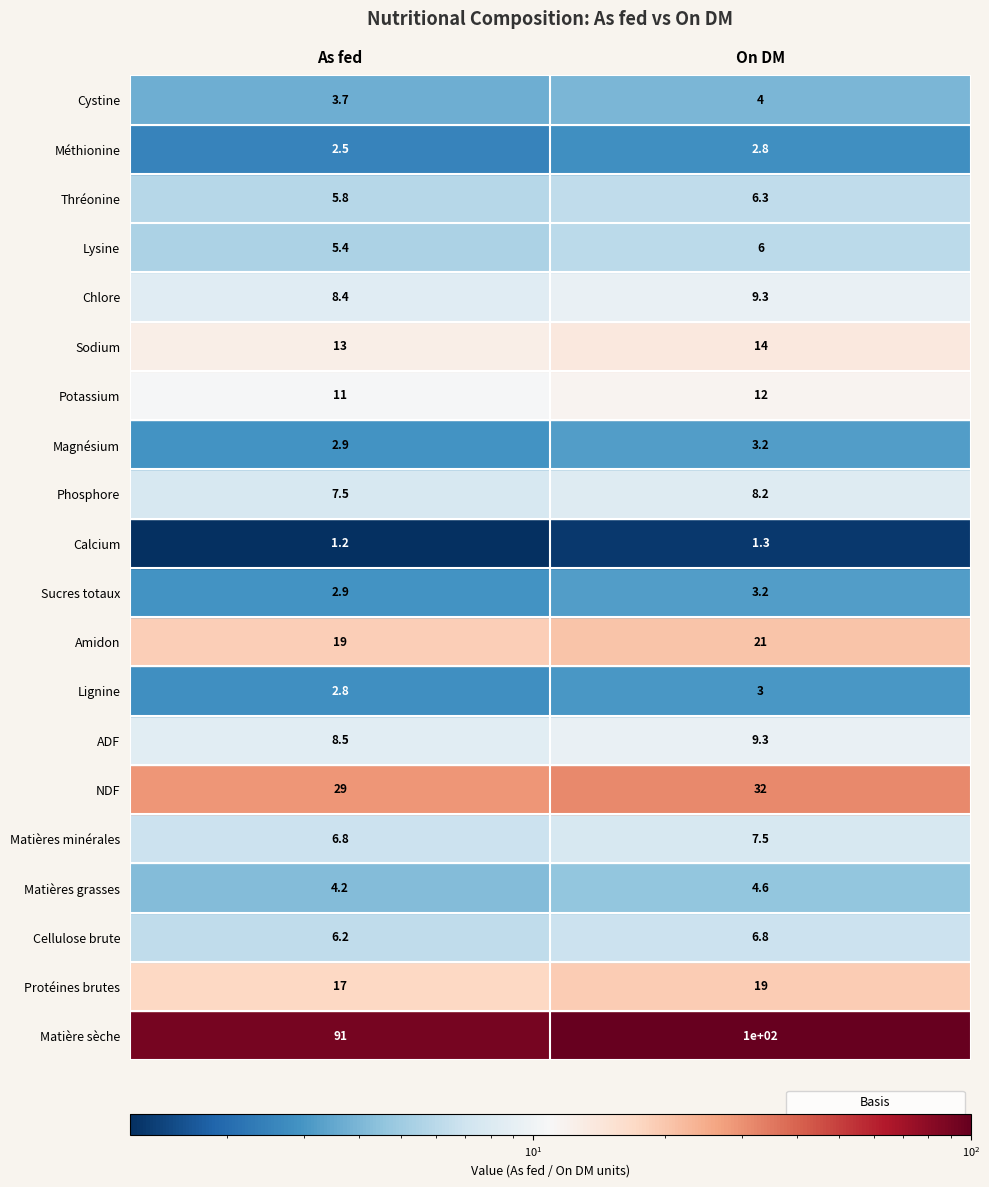

Which series has the largest total across all categories?

Matière sèche